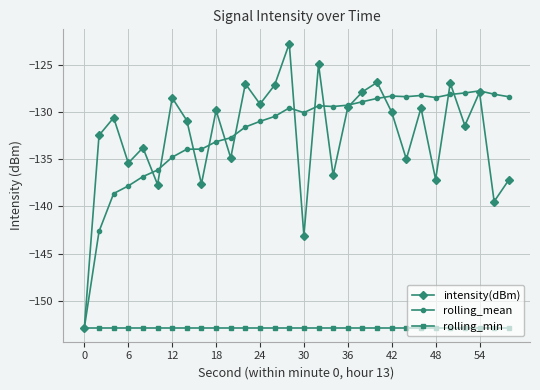

What is the maximum value for rolling_mean?

-127.8